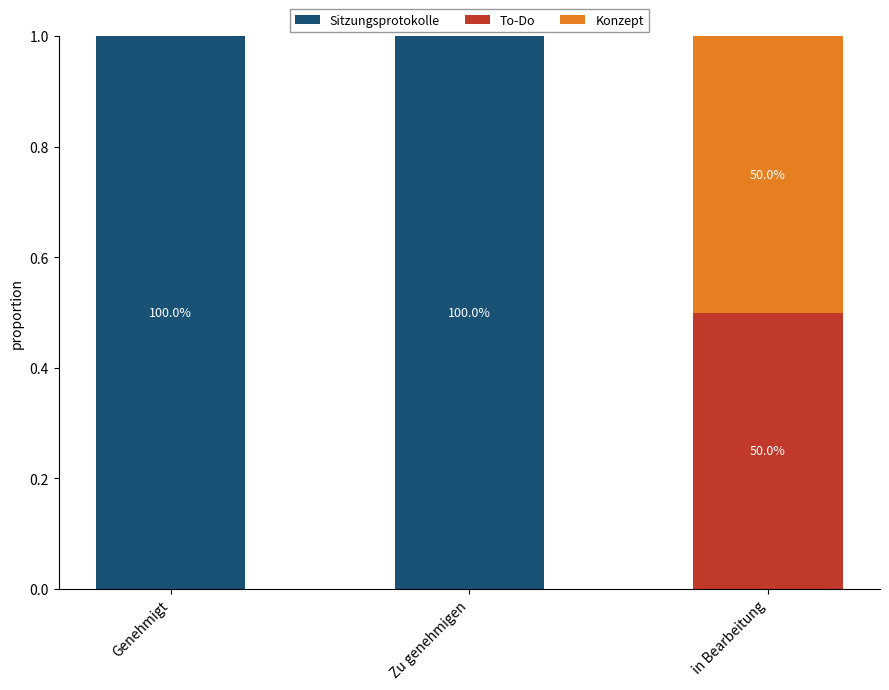

What is the total value across all series at in Bearbeitung?

1.0